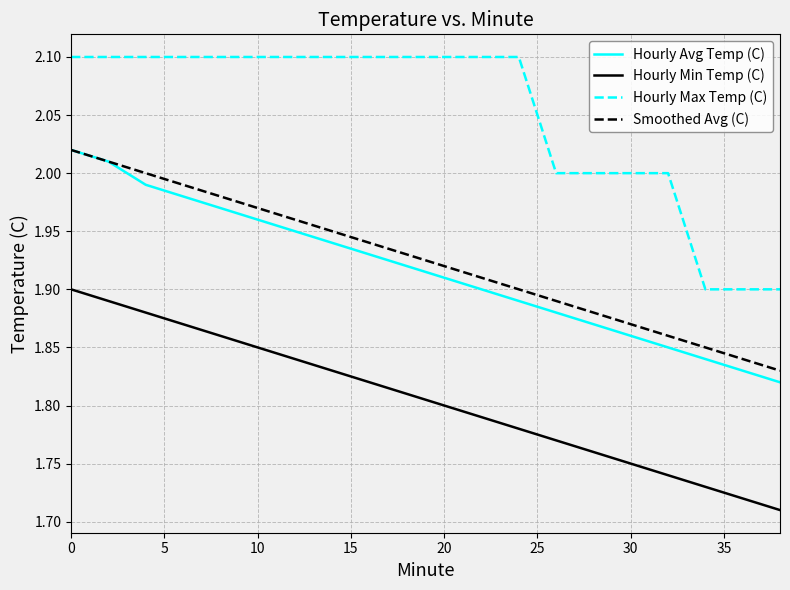

True or false: Hourly Min Temp (C) and Hourly Avg Temp (C) cross at least once.

False